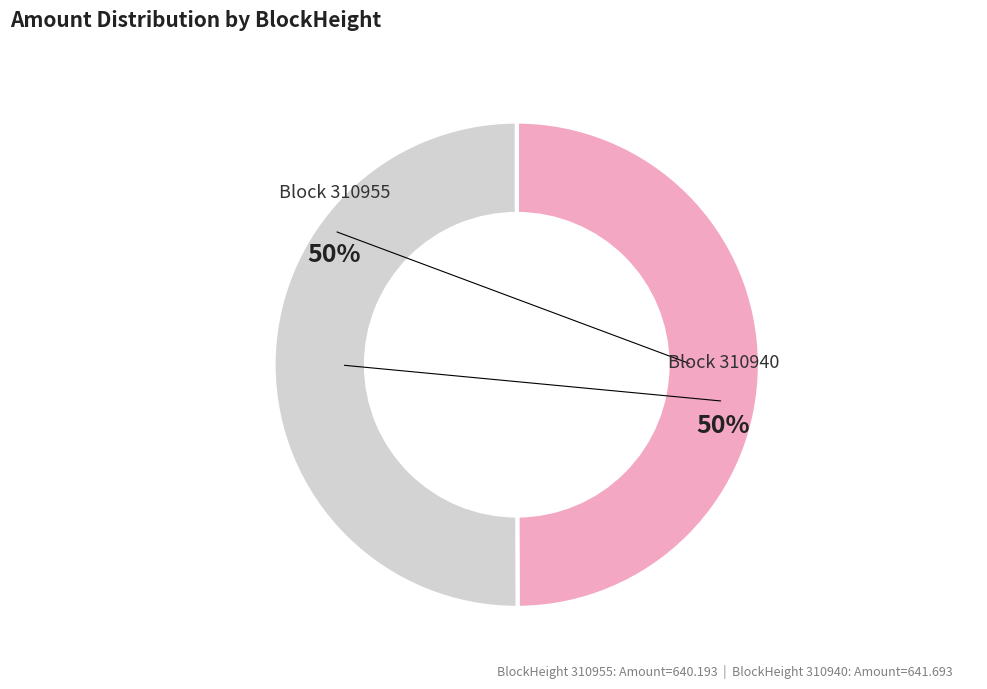

To the nearest percent, what is the average slice percentage?

50%